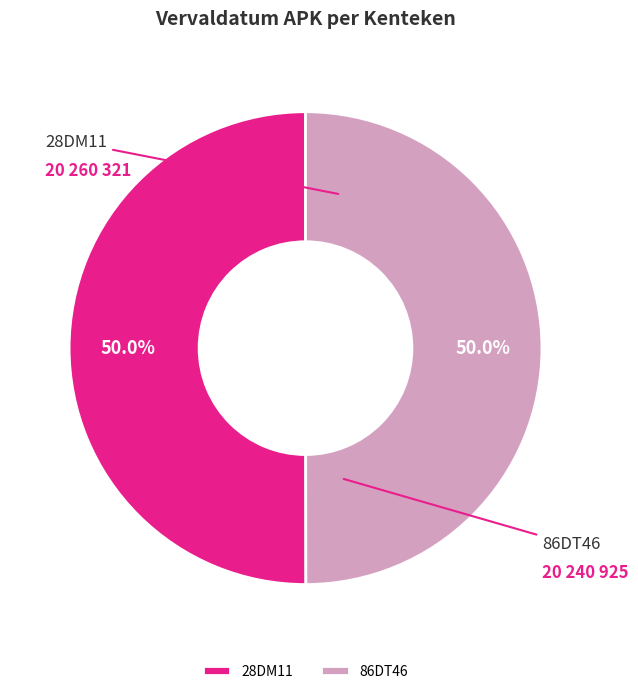

Combined, do 86DT46 and 28DM11 account for over 50%?

Yes